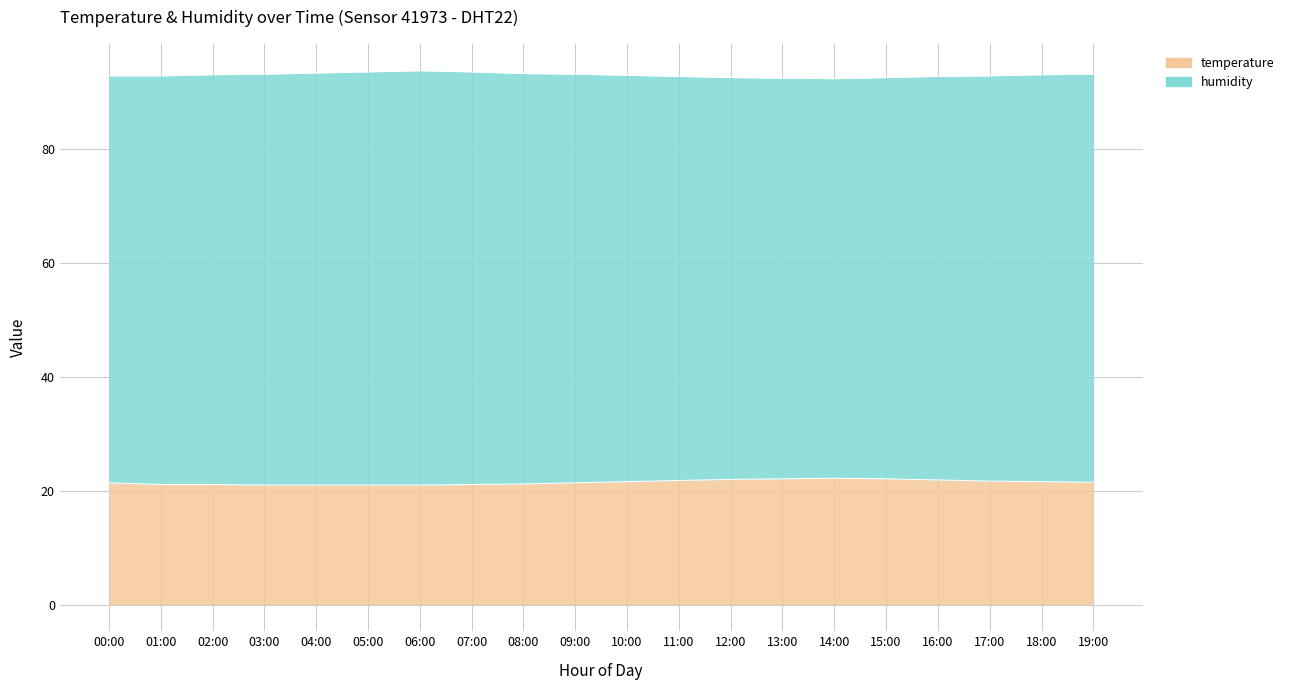

What is the change in value from 05:00 to 19:00?

+0.5